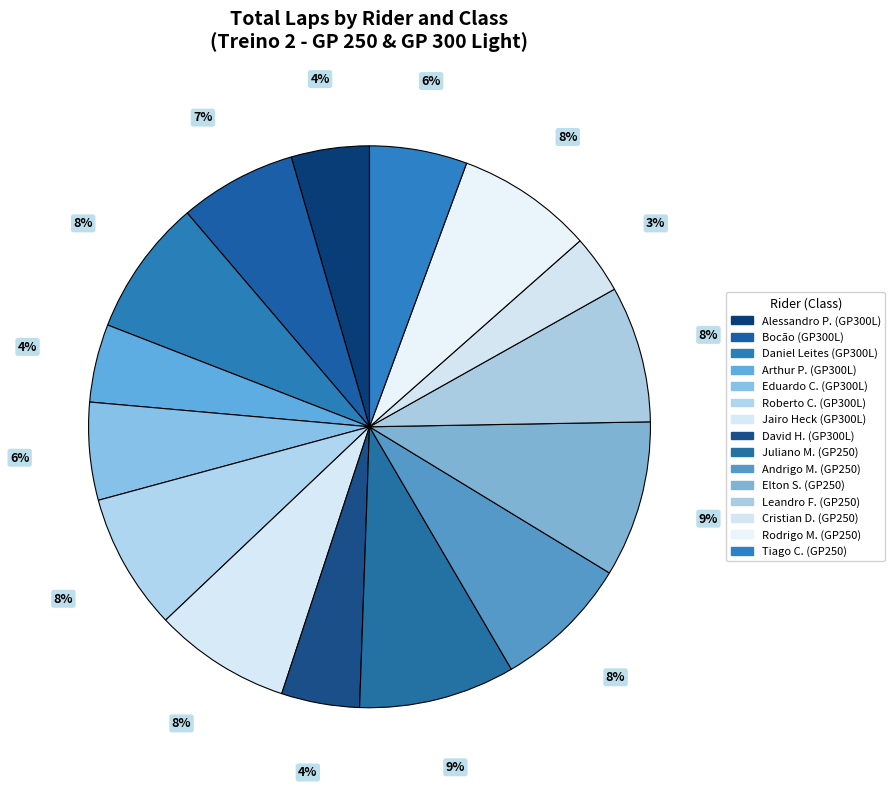

Count the number of slices in the pie.

15